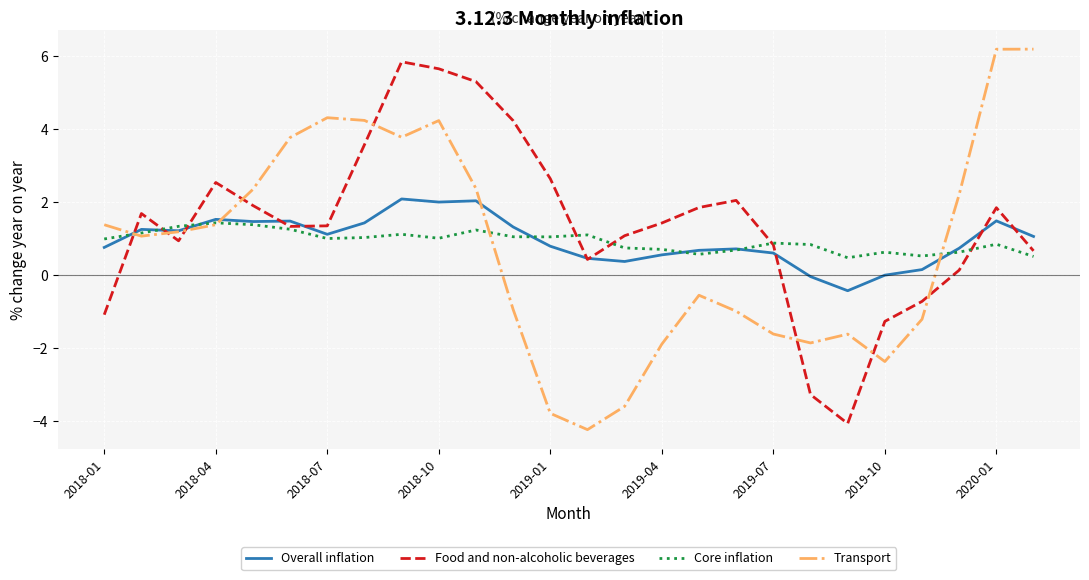

In Core inflation, how many points are higher than both neighbors (excluding endpoints)?

7